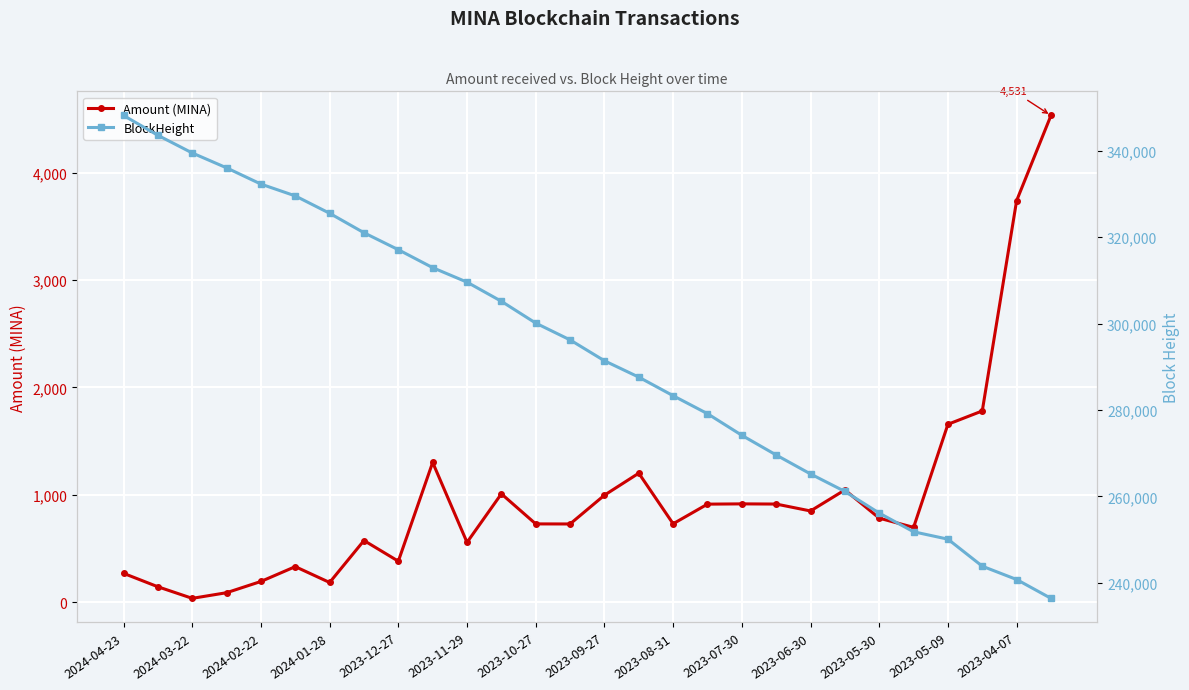

True or false: Amount (MINA) and BlockHeight intersect in this chart.

False